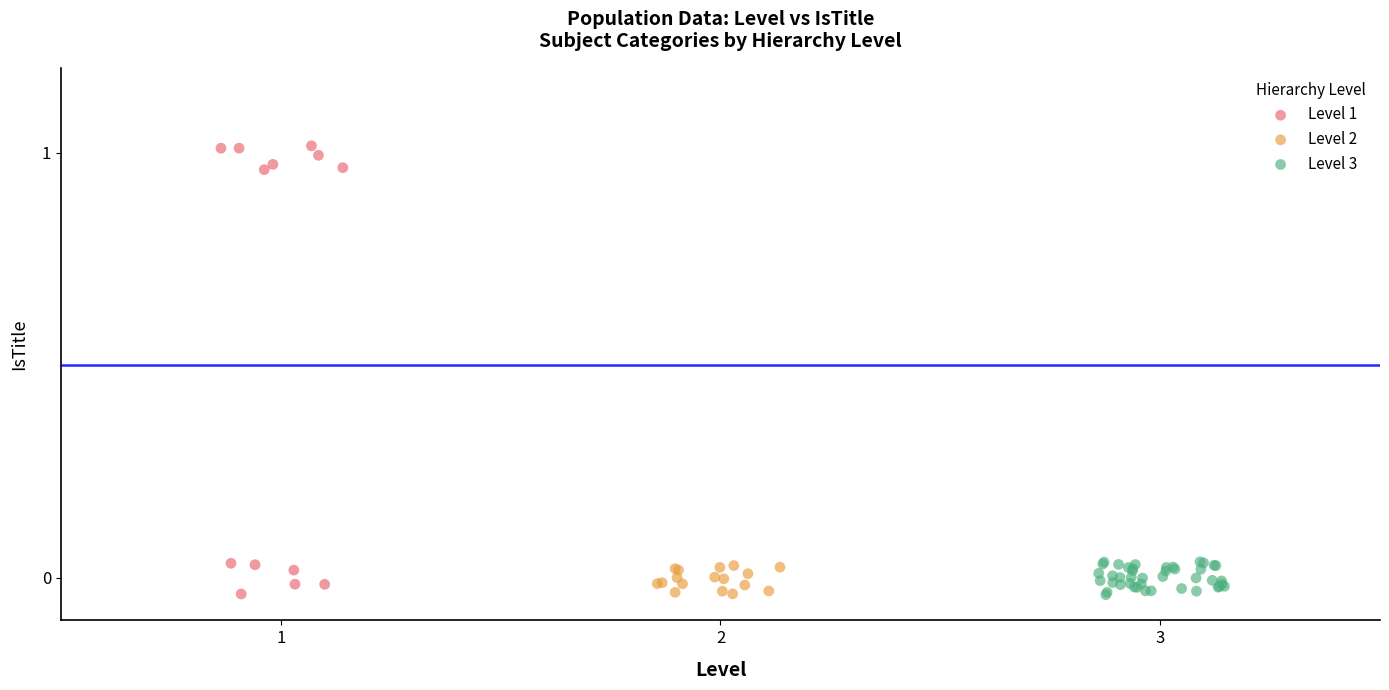

Which series has the largest Y range (max minus min)?

Level 1